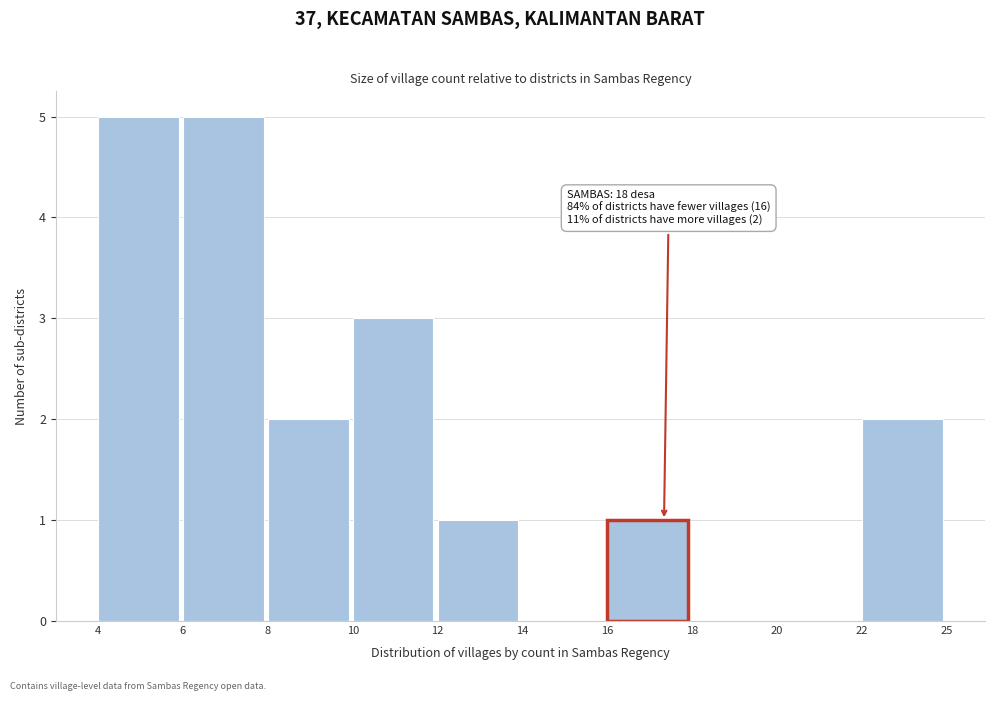

Reading left to right, list all the values displayed in this chart.

4=5	6=5	8=2	10=3	12=1	14=0	16=1	18=0	20=0	22=2